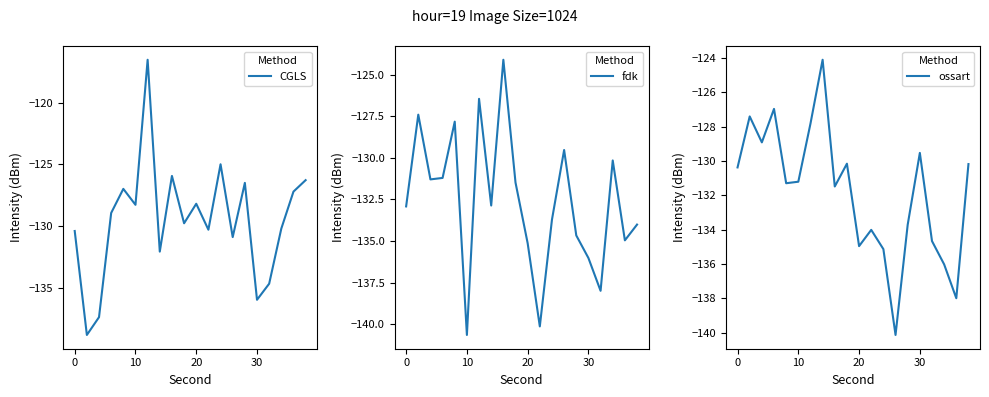

What is the value of the fdk point at the 5th from the left?

-127.8